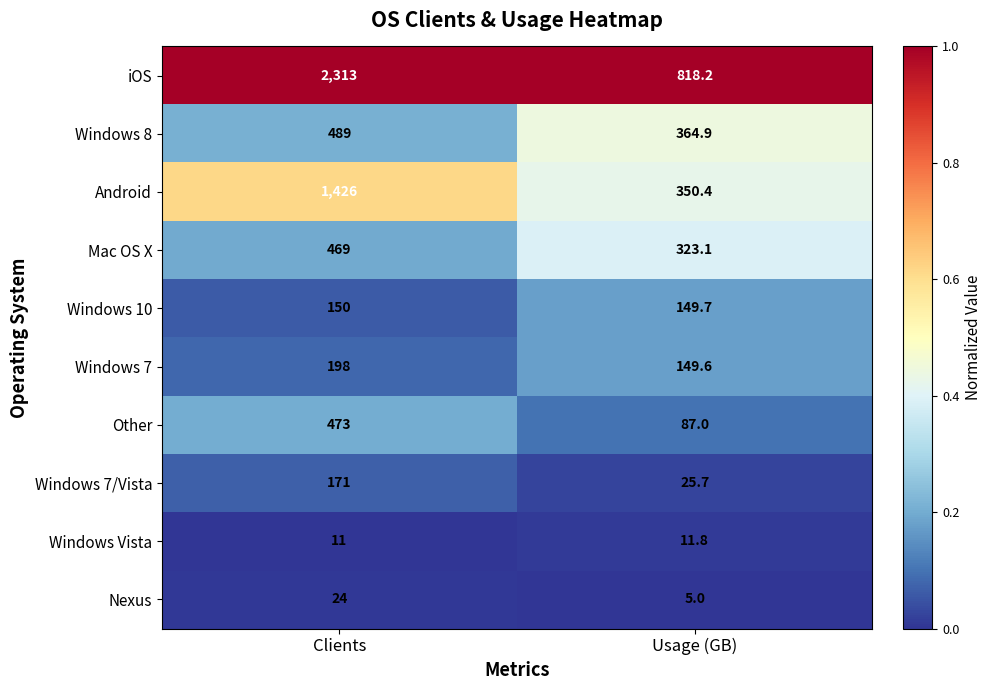

What is the sum of the Windows 8 values at Clients and Usage (GB)?

853.9